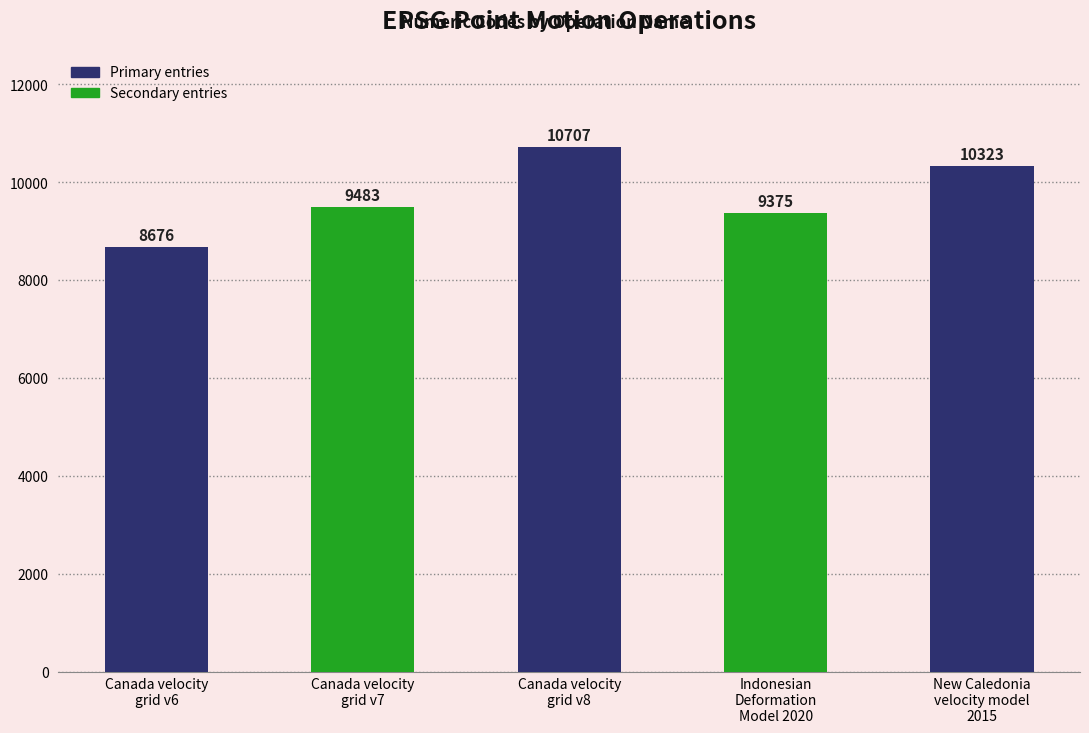

List the labels in order of value, largest first.

Canada velocity
grid v8, New Caledonia
velocity model
2015, Canada velocity
grid v7, Indonesian
Deformation
Model 2020, Canada velocity
grid v6